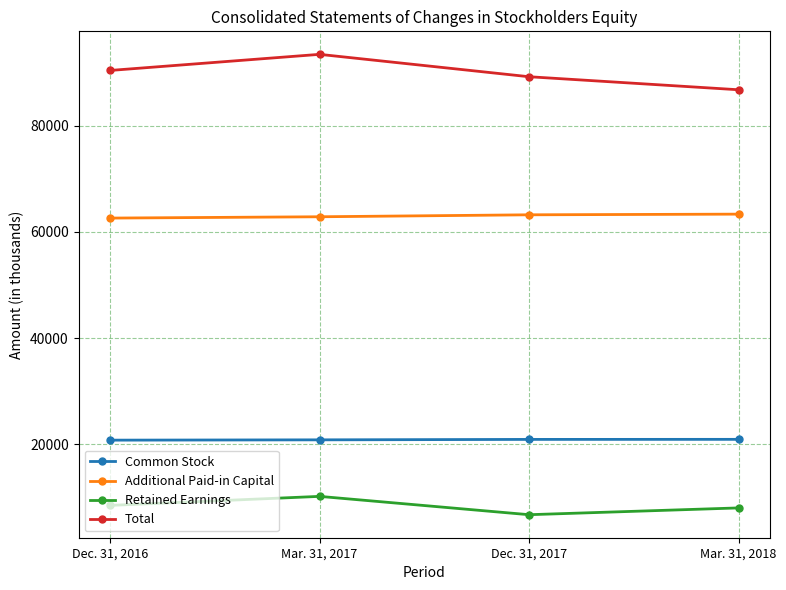

Between Mar. 31, 2017 and Dec. 31, 2017, which series saw the biggest shift?

Total